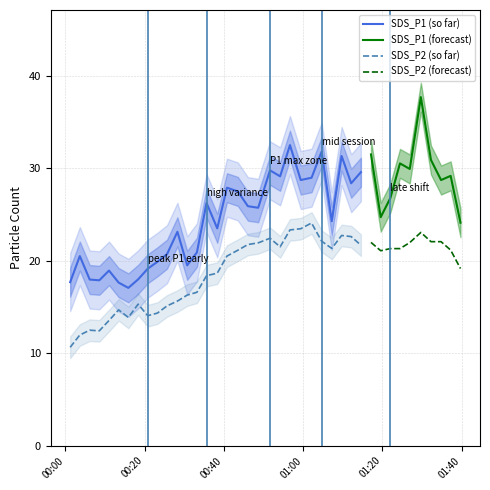

True or false: SDS_P1 and SDS_P2 intersect in this chart.

False